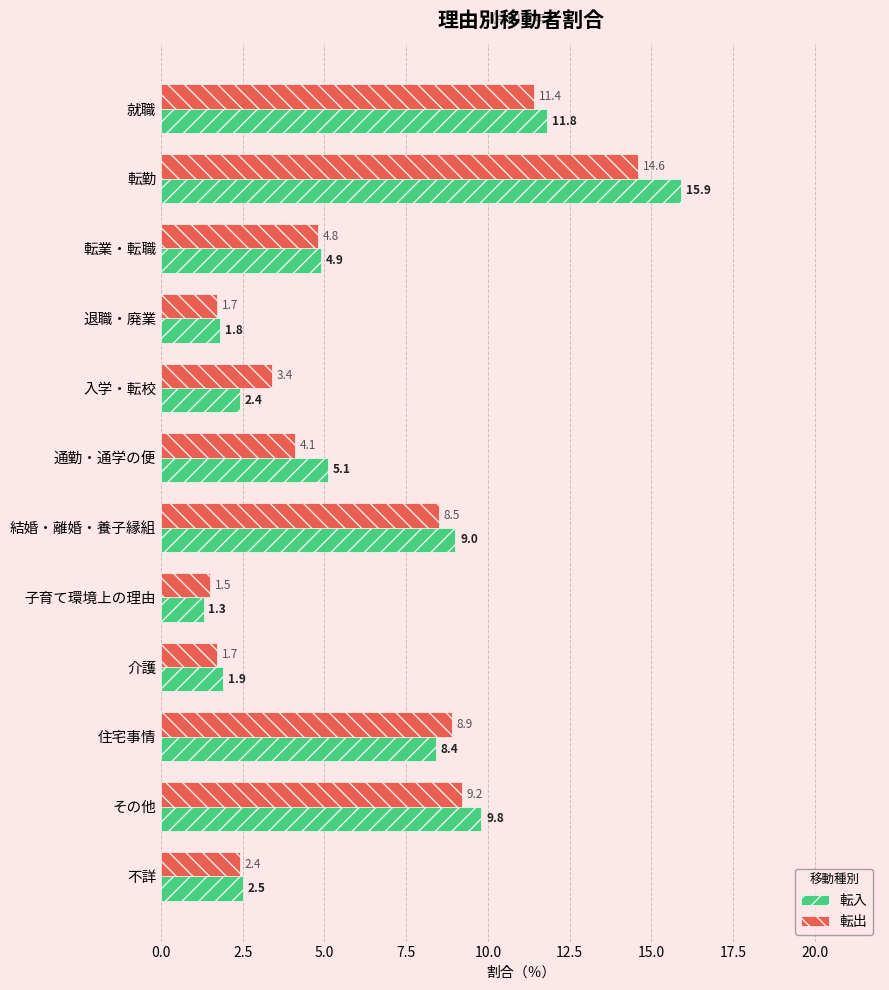

Rank the series by their maximum value, from lowest to highest.

転出, 転入